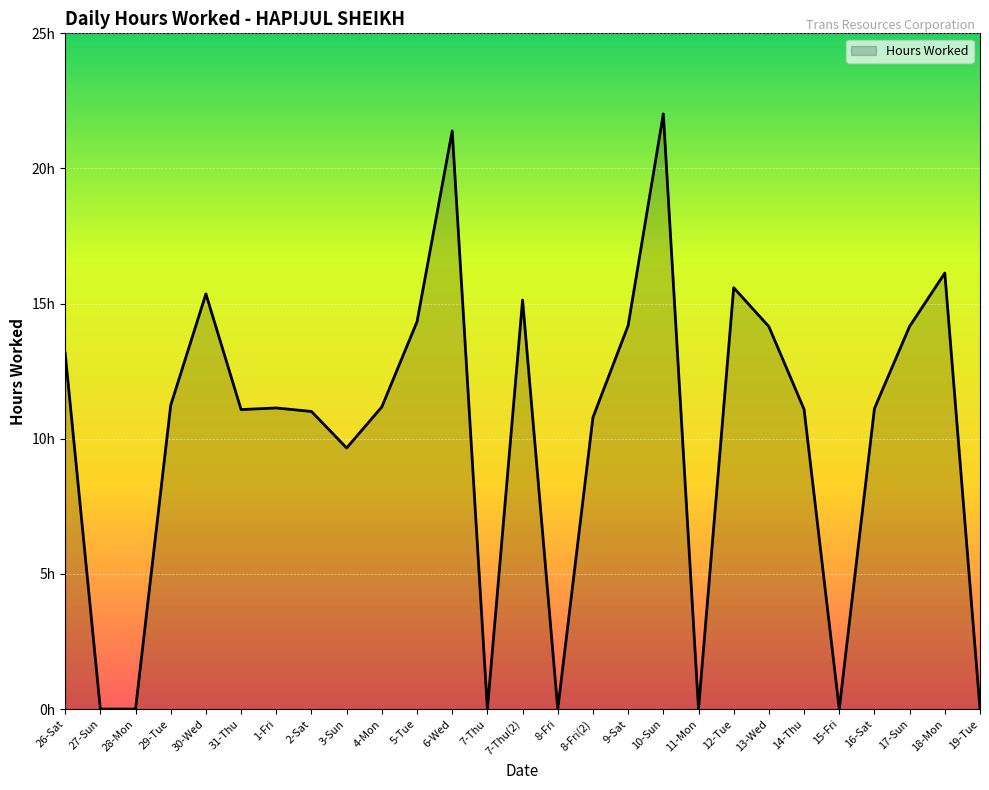

What is the sum of the values at 3-Sun and 16-Sat?

20.8